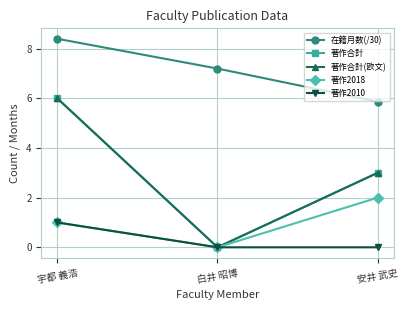

Does the chart have visible grid lines?

Yes